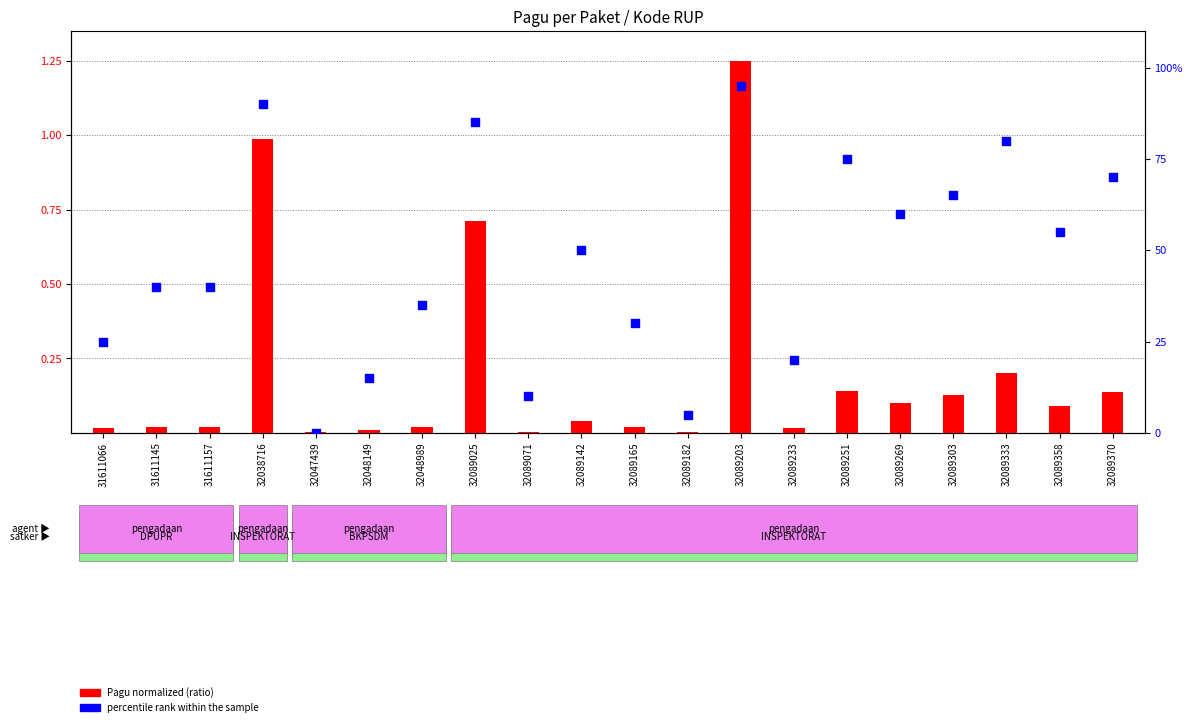

At how many categories does at least one series exceed 11?

17